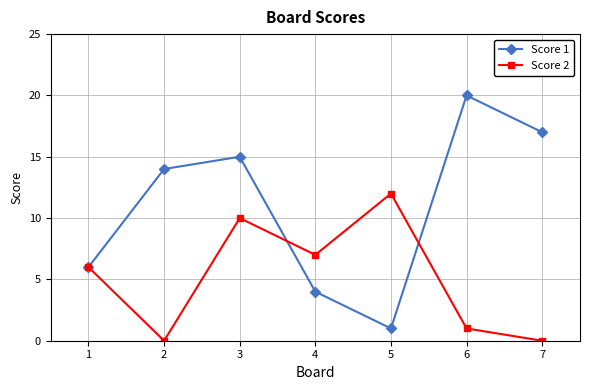

True or false: Score 2 has a value of -5 at 7.

False